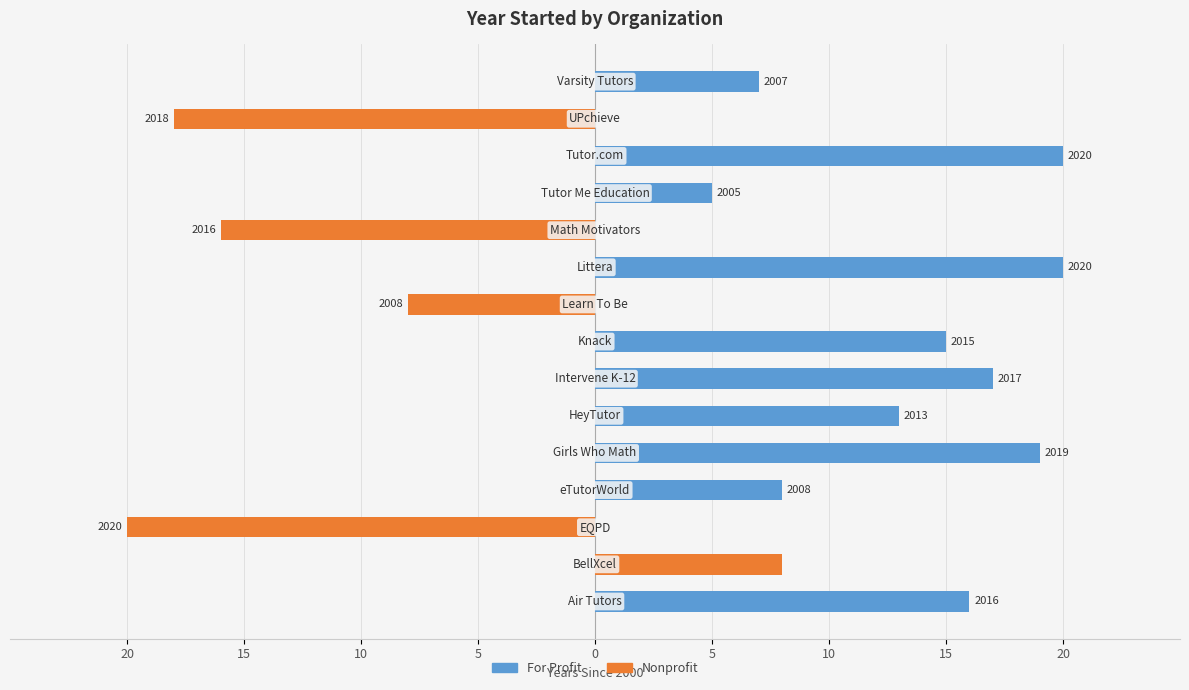

How many bars are there in total?

30